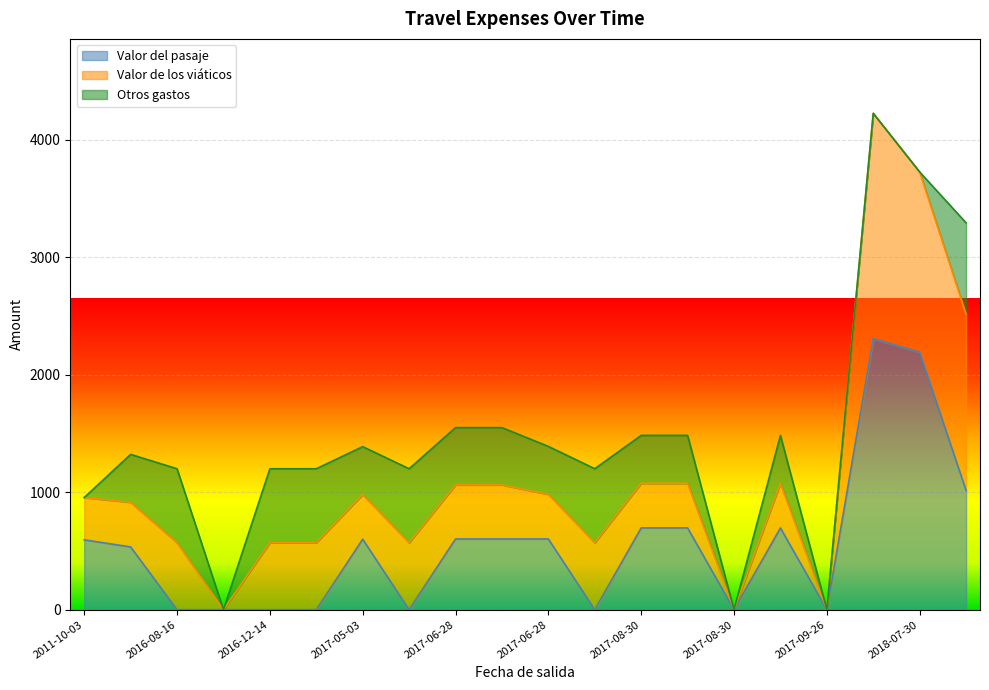

Where is the first local maximum for Otros gastos?

2016-08-16